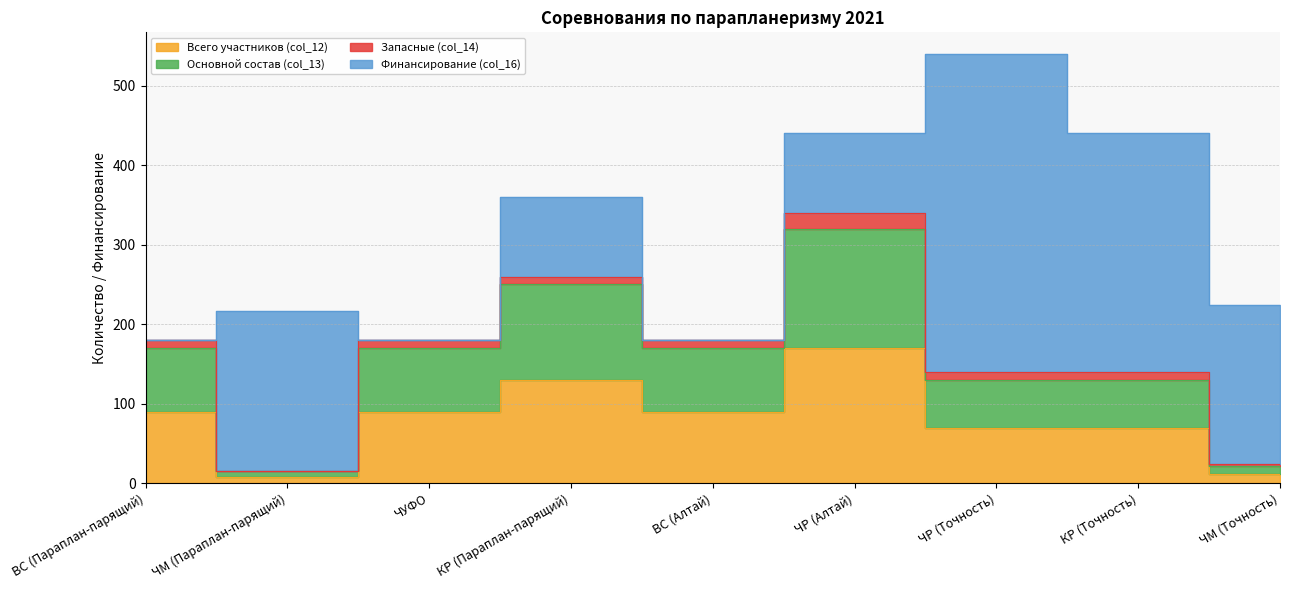

What is the label of the 6th point from the left?

ЧР (Алтай)